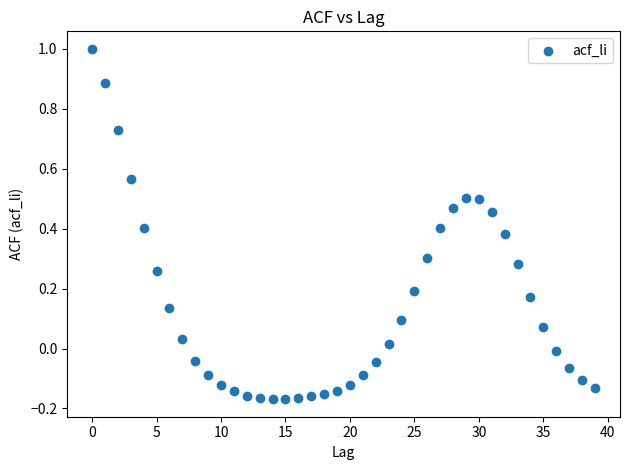

What is the range of Y values (max minus min)?

1.2